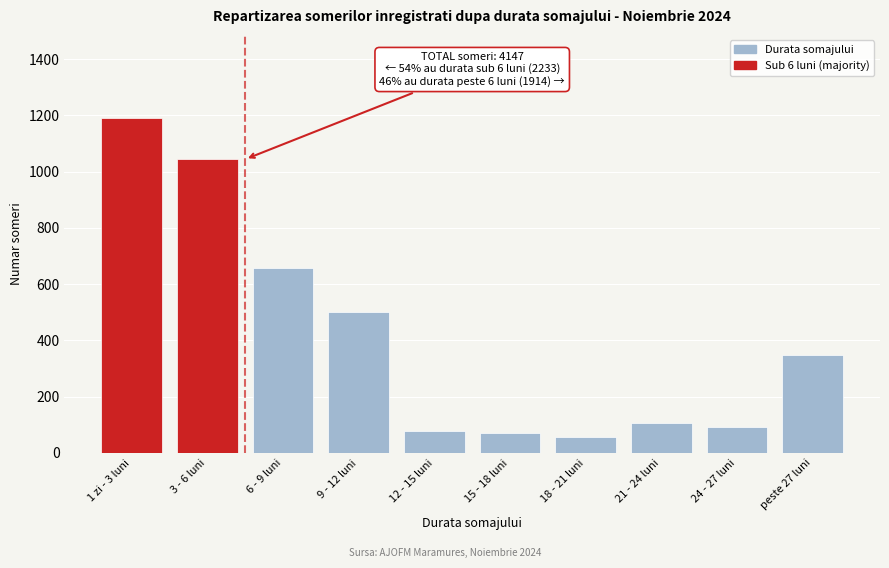

Reading left to right, transcribe all the data shown in this chart.

1189	1044	659	502	77	71	58	108	92	347